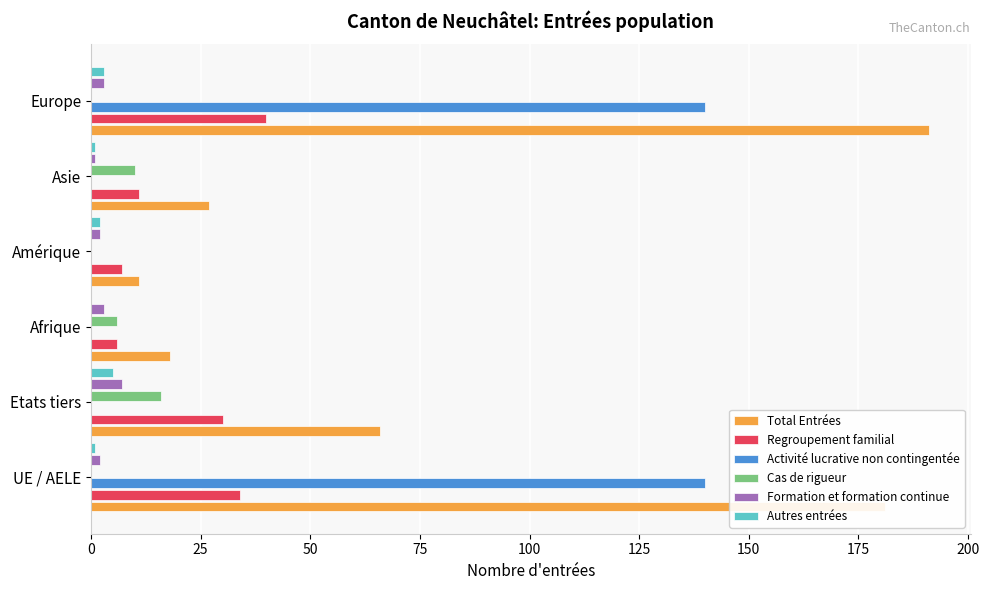

At which category is the sum across all series the highest?

Europe